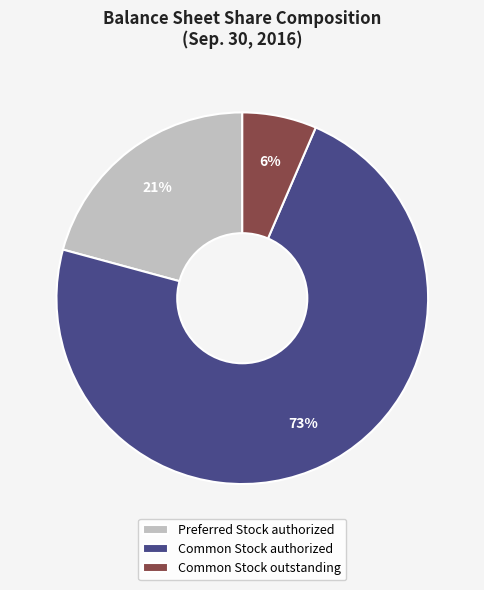

Which slice represents more than half of the pie?

Common Stock authorized